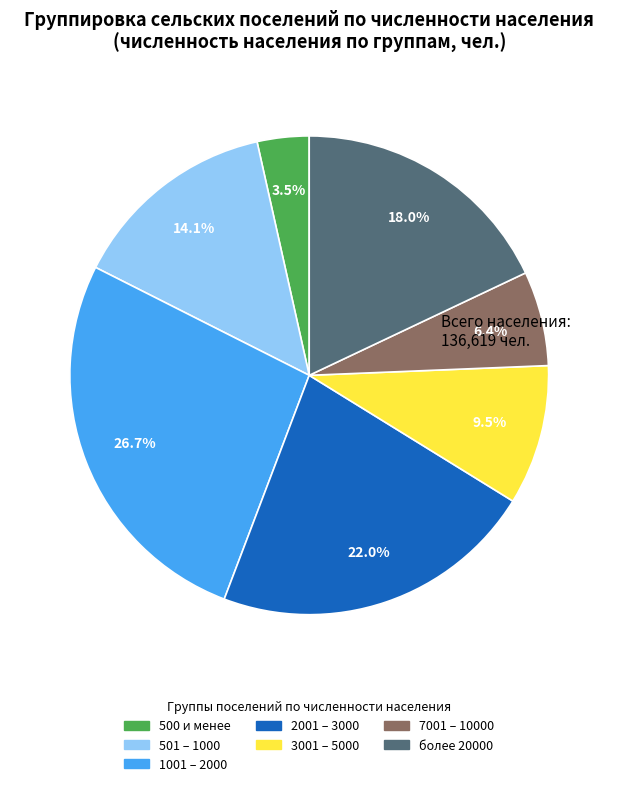

Is it true that 3001 – 5000 is 18% of the pie?

False